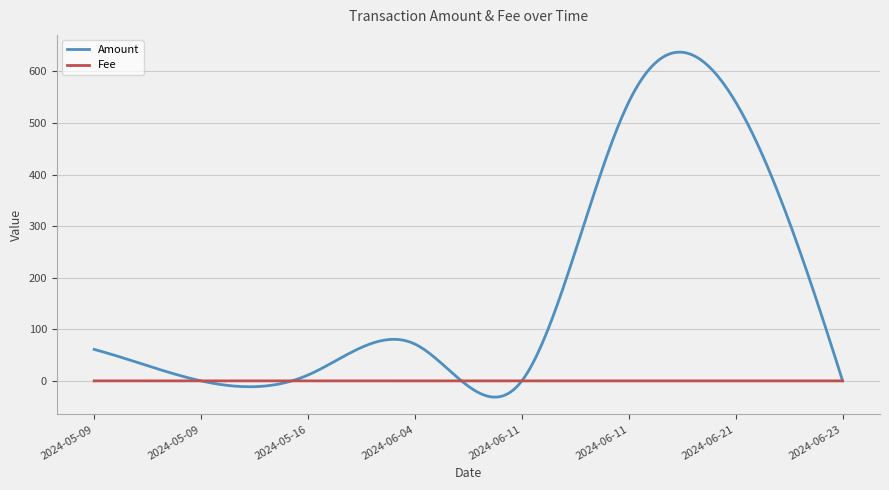

What is the smallest value displayed?

-31.5